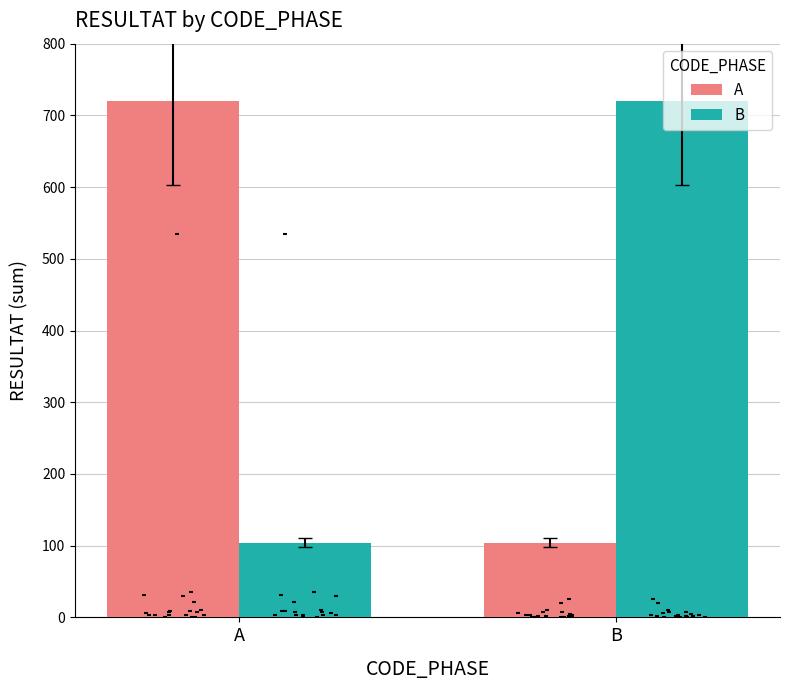

What is the total value across all series at B?

824